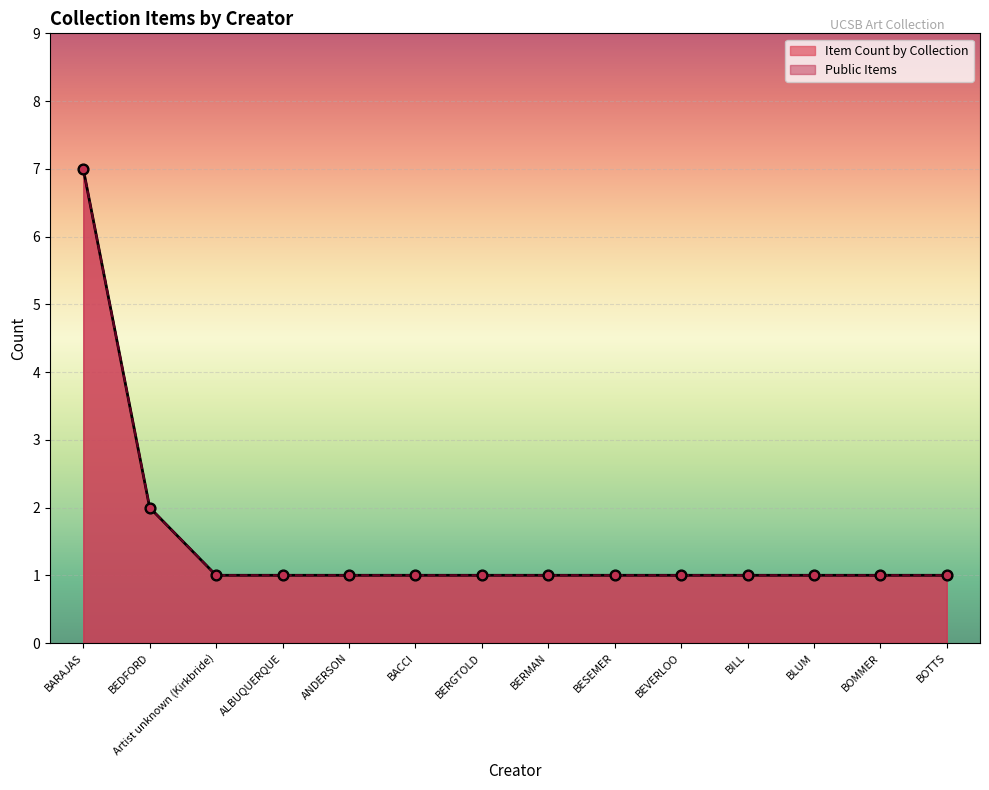

At how many categories does at least one series exceed 2?

1